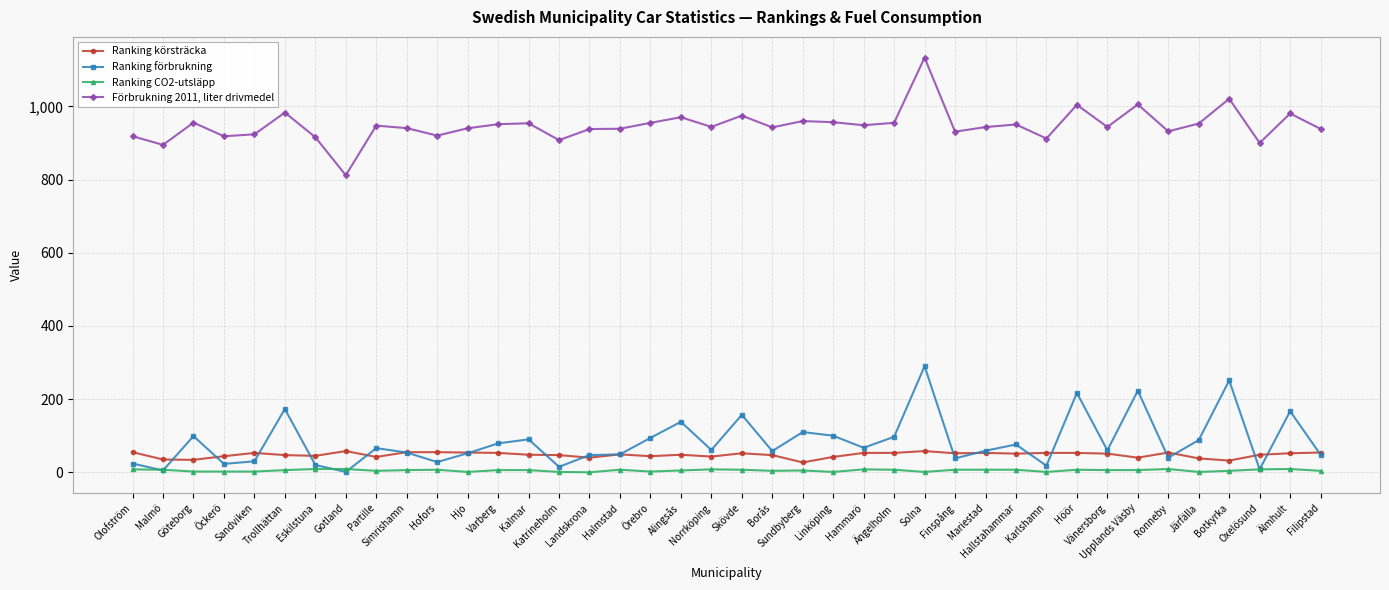

What is the value of the Ranking CO2-utsläpp point at the 5th from the left?

2.0